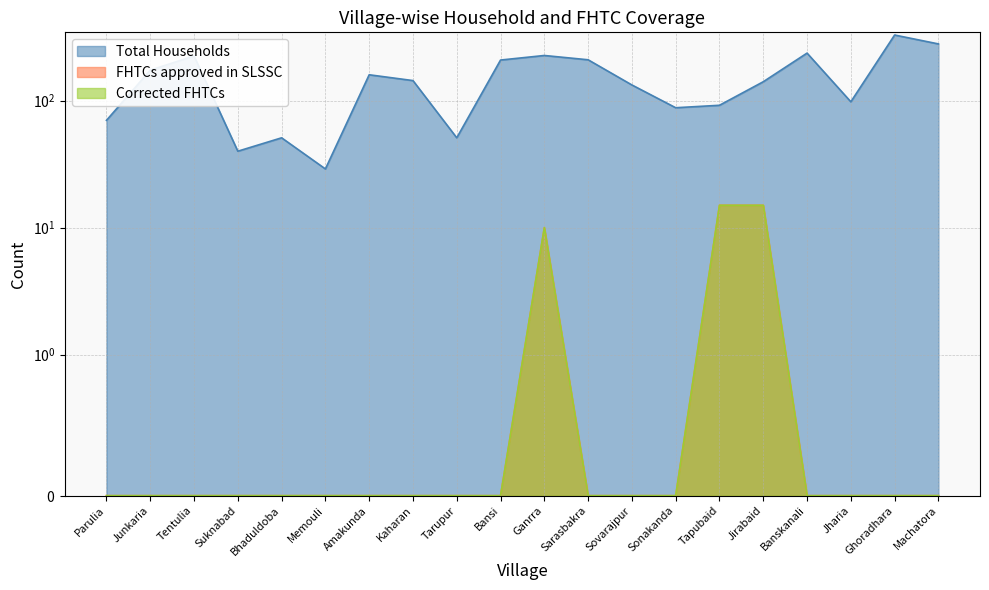

At which category does Total Households reach its first local valley?

Suknabad